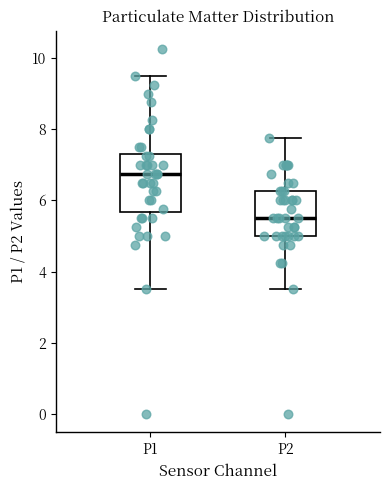

Reading left to right, transcribe this box plot: for each box, give where its median line is, the range the box spans, and where its two whiskers end, as read against the y-axis. The values are not printed on the chart, so give them approximately, as read against the axis.

P1: median 6.8, box 5.6 to 7.4, whiskers 3.6 to 9.6
P2: median 5.6, box 5.0 to 6.2, whiskers 3.6 to 7.8